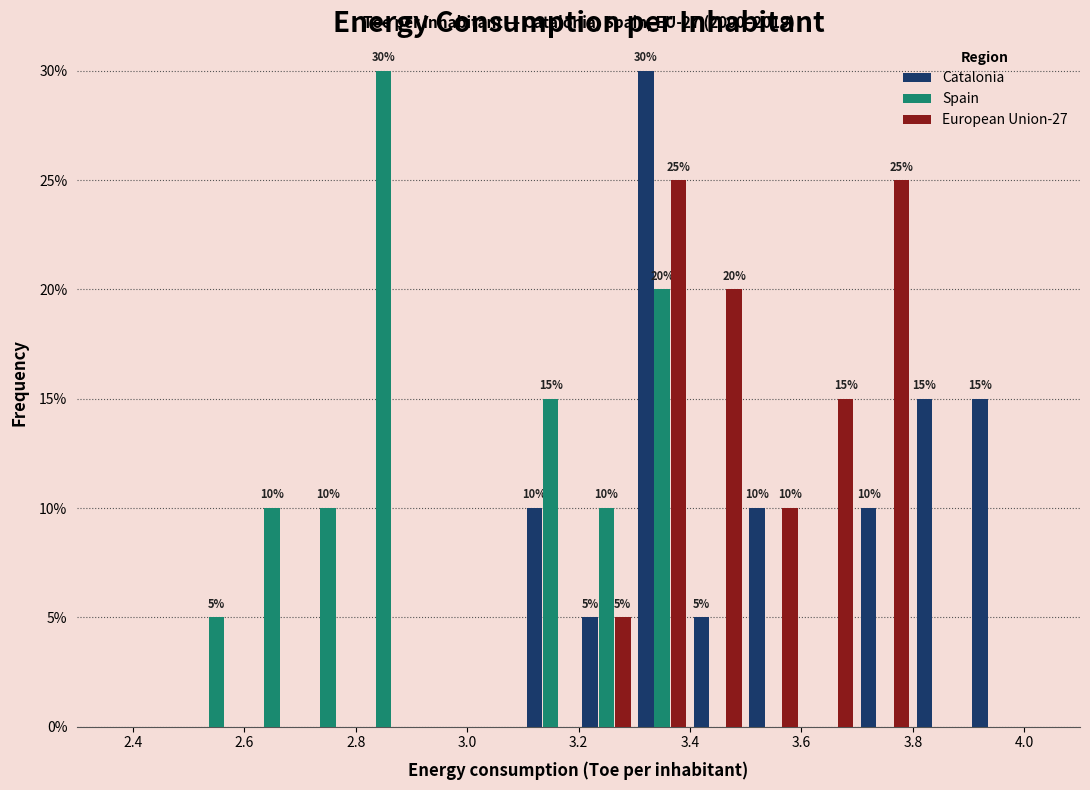

In the Catalonia series, which range on the x-axis has the tallest bar?

3.3 to 3.4